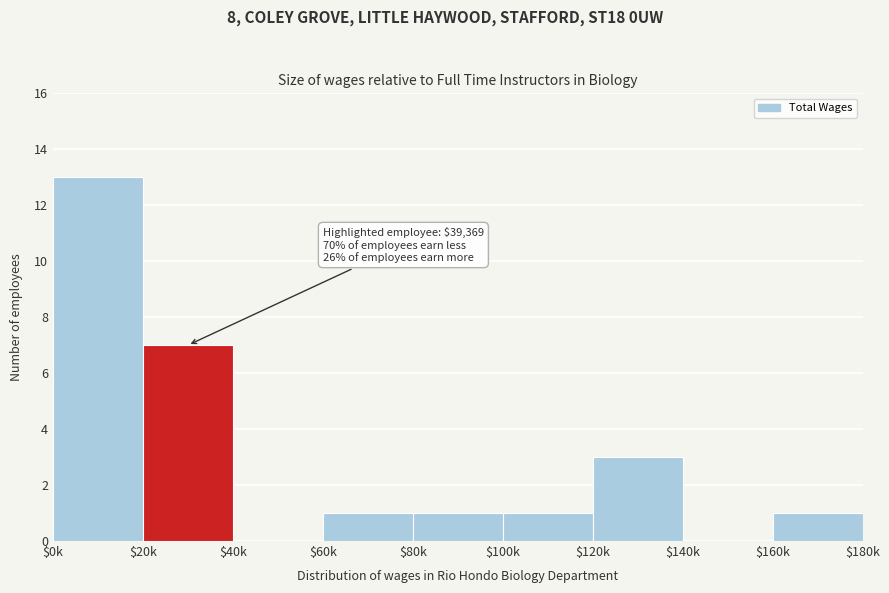

What is the sum of all values?

27